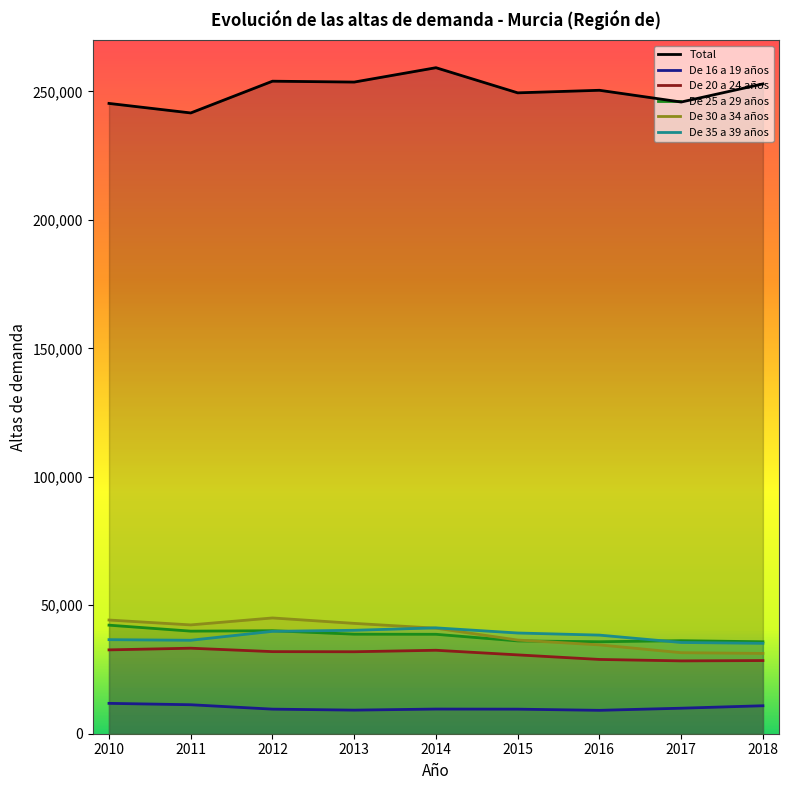

True or false: Total and De 20 a 24 años intersect in this chart.

False